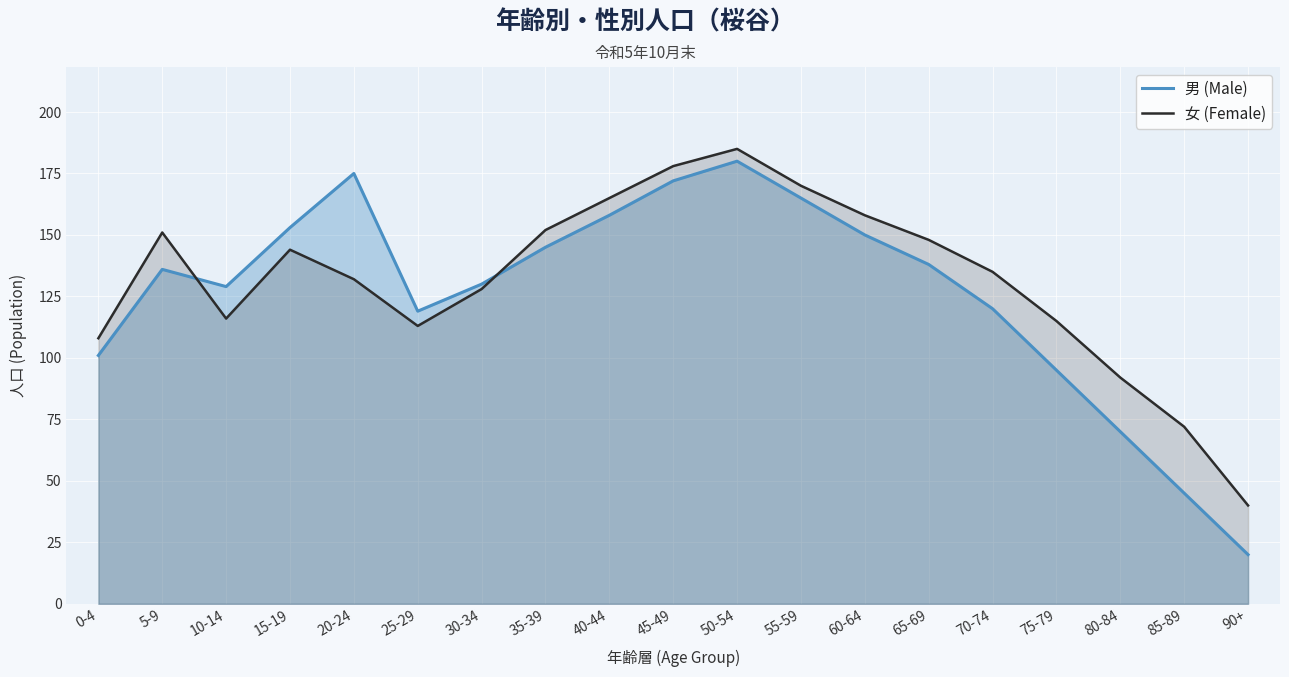

How many lines are shown in the chart?

2